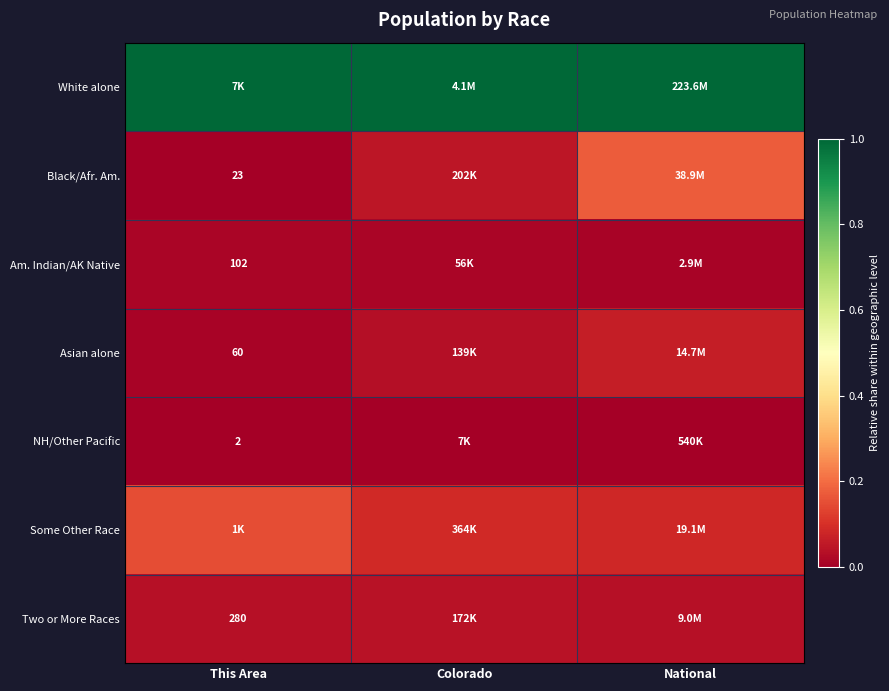

What is the total value across all series at National?

1.4